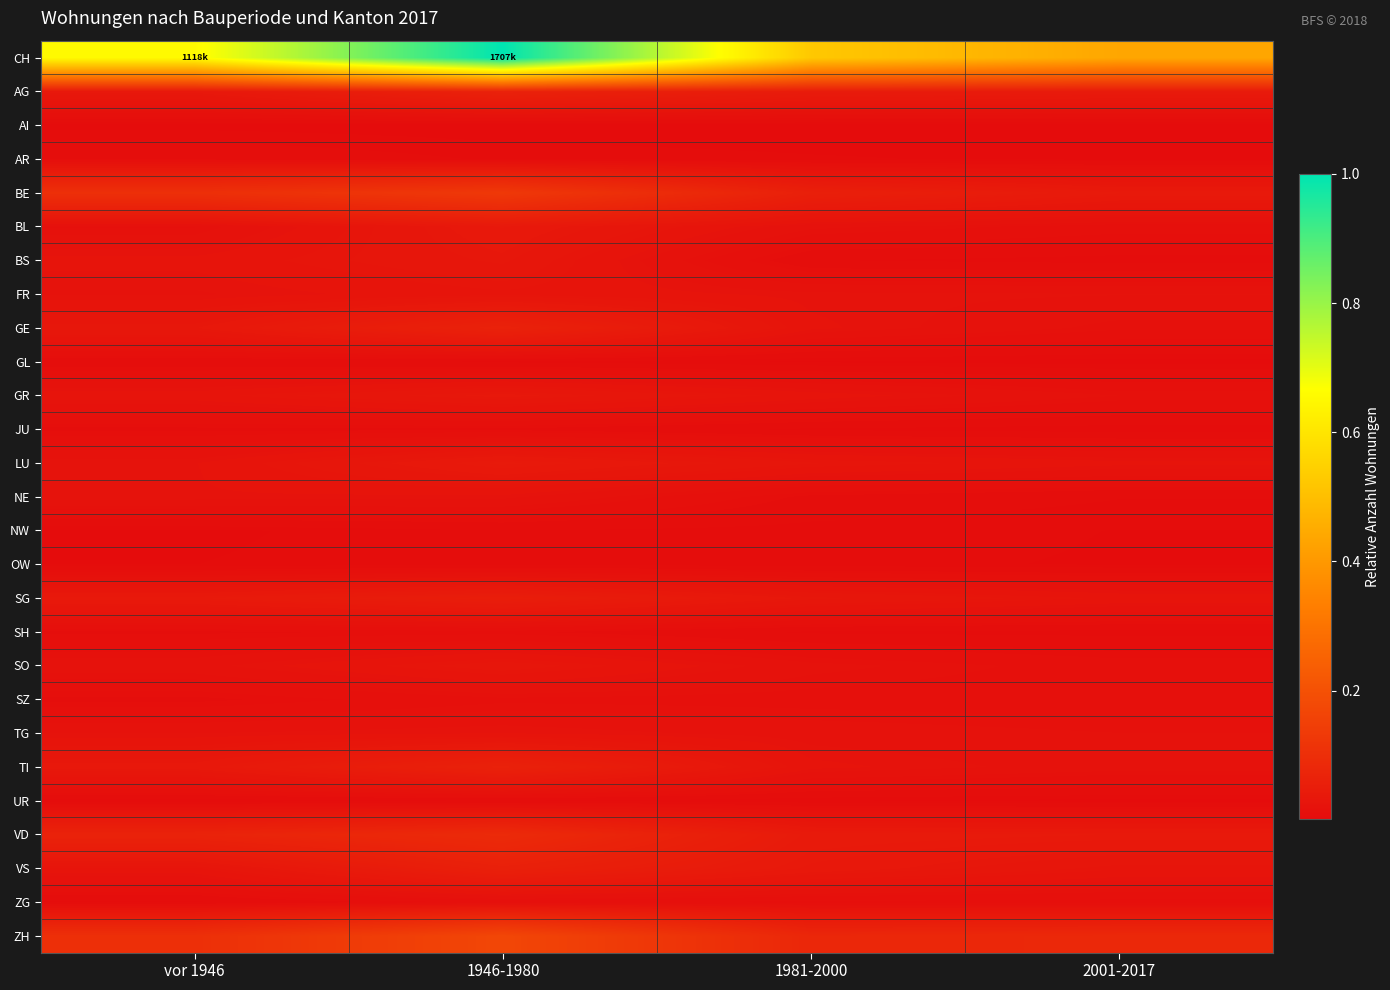

Between vor 1946 and 2001-2017, which is larger?

vor 1946